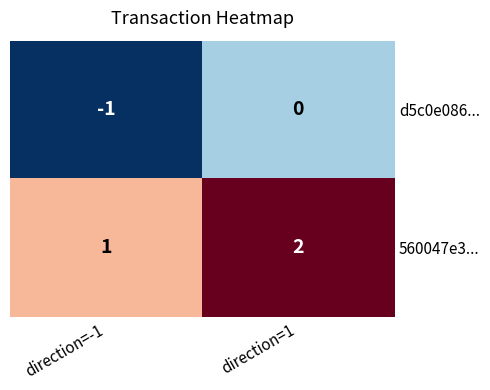

Which series has the largest total across all categories?

560047e3...